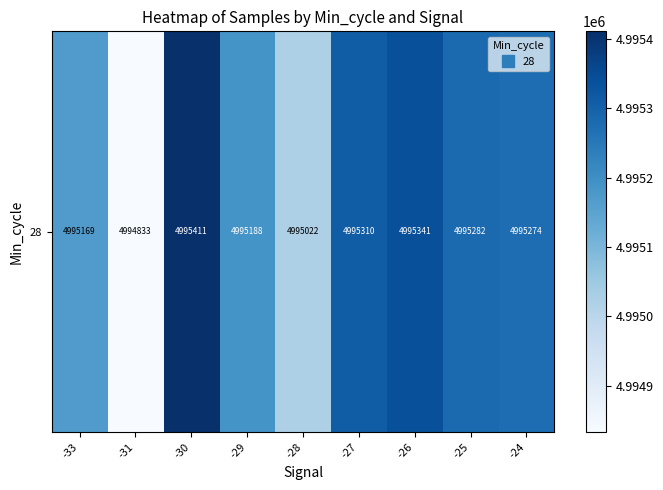

Which label corresponds to the largest value in the chart?

-30